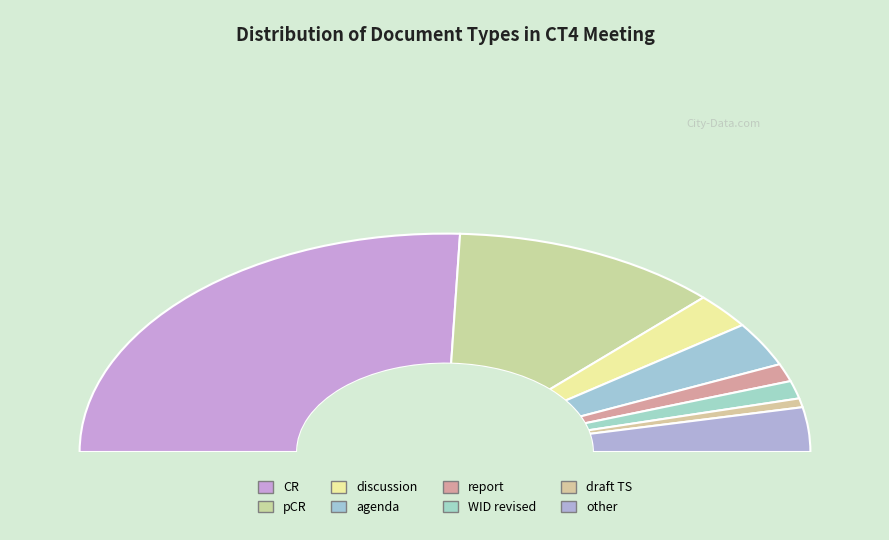

Approximately how many times larger is the value at WID revised compared to draft TS?

2.0